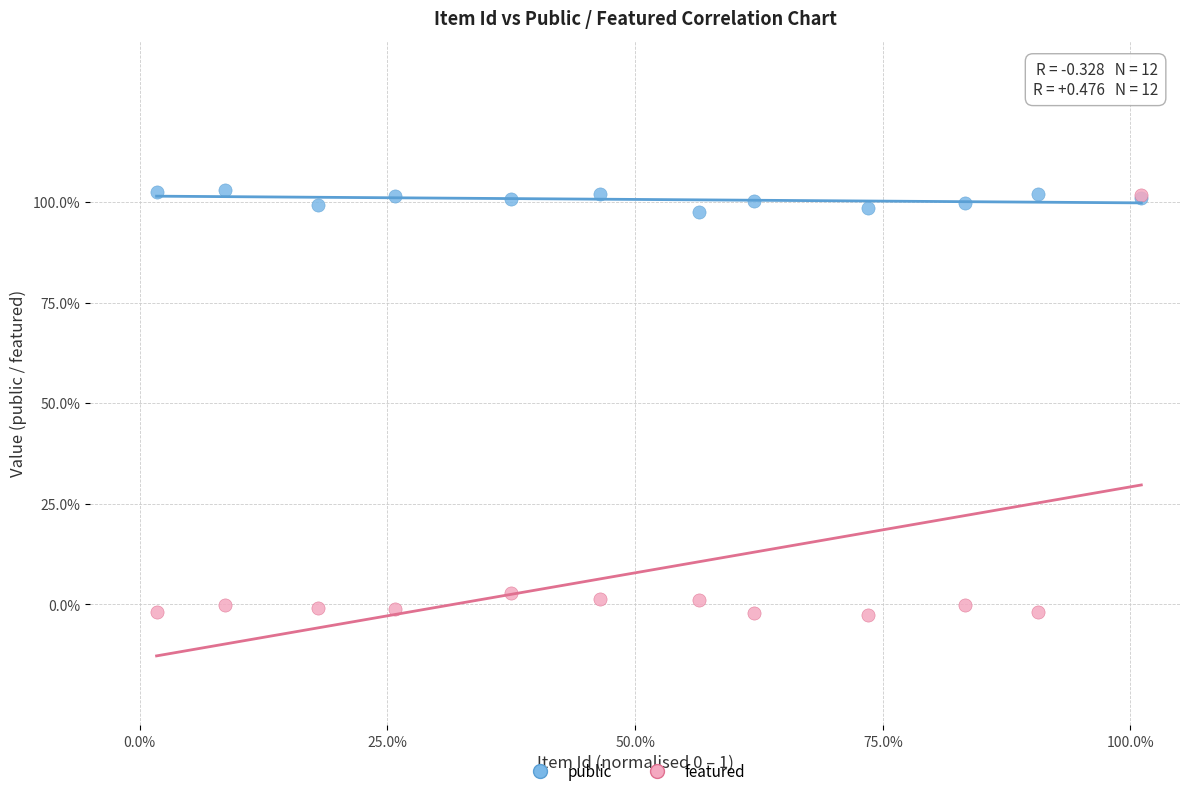

Which series has the widest spread of Y values?

featured